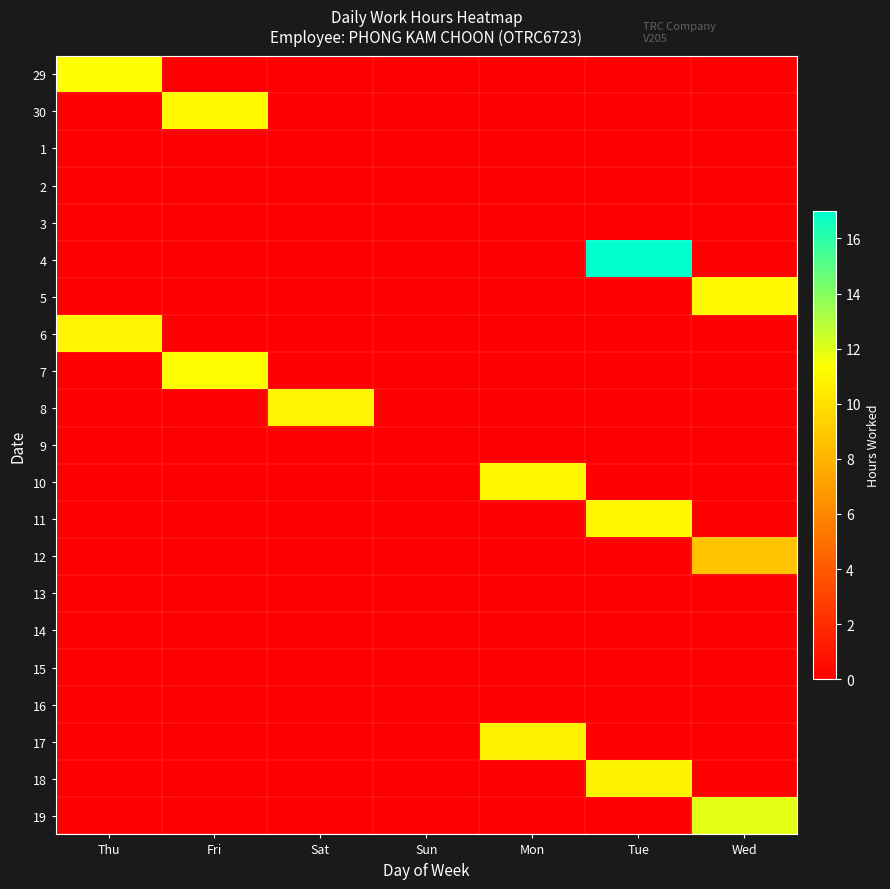

Which label corresponds to the largest value in the chart?

Tue